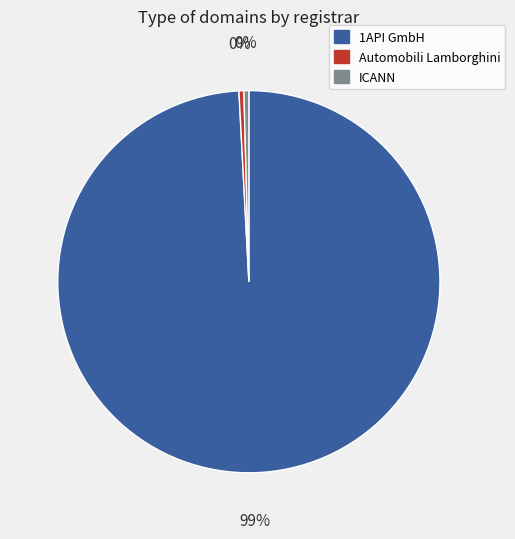

Does any single category account for the majority?

Yes